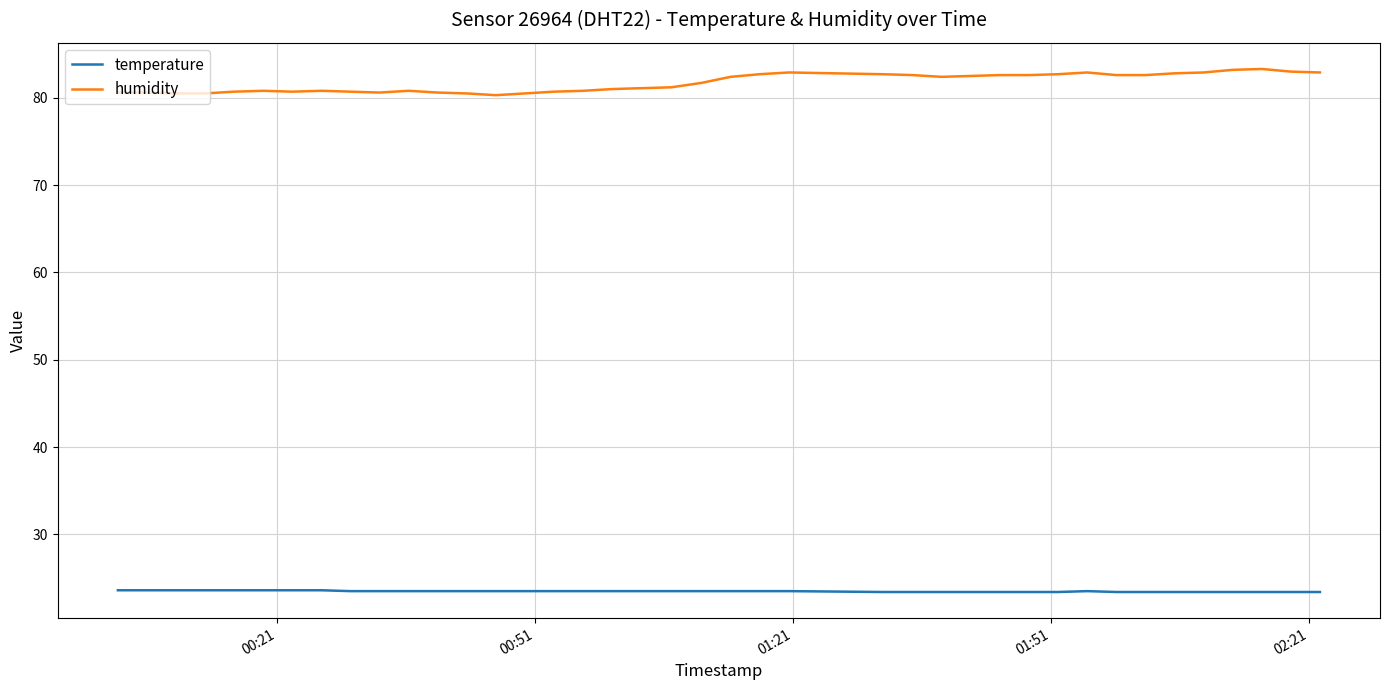

How many lines are shown in the chart?

2